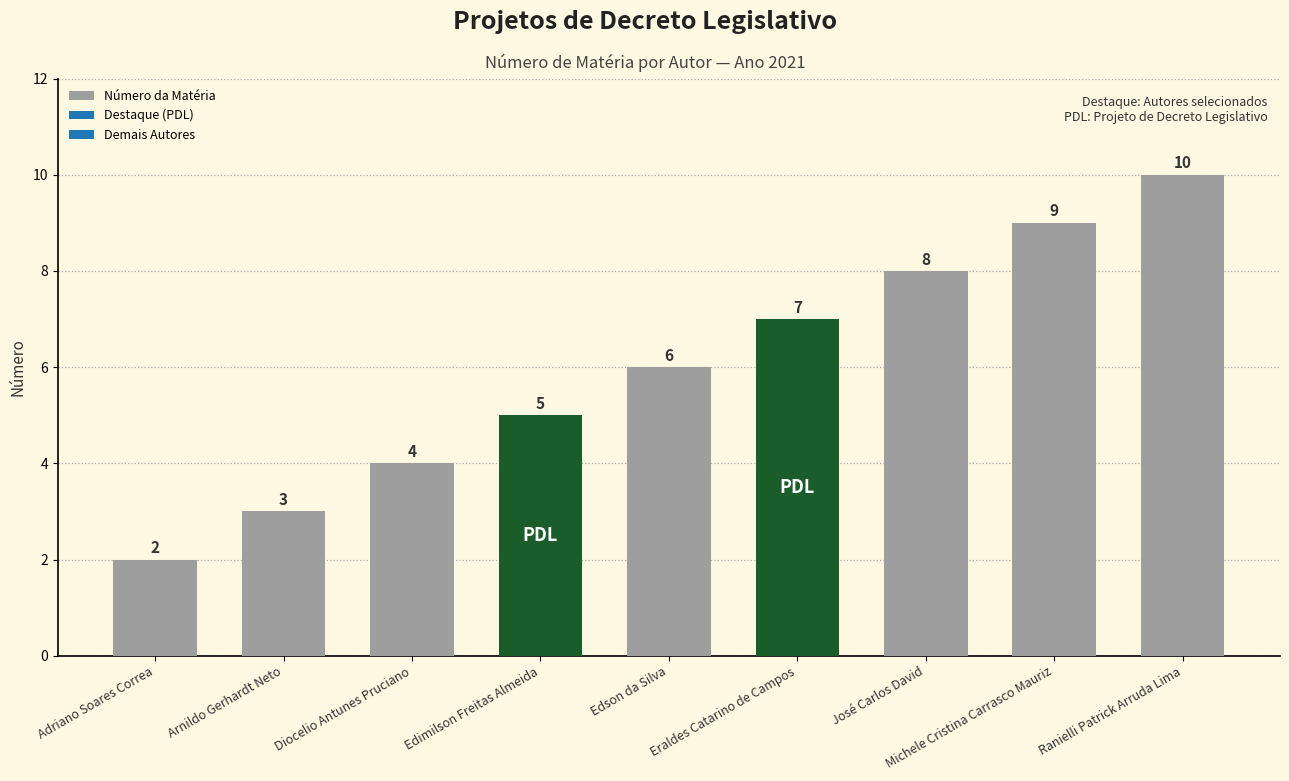

Rank the categories by value from highest to lowest.

Ranielli Patrick Arruda Lima, Michele Cristina Carrasco Mauriz, José Carlos David, Eraldes Catarino de Campos, Edson da Silva, Edimilson Freitas Almeida, Diocelio Antunes Pruciano, Arnildo Gerhardt Neto, Adriano Soares Correa